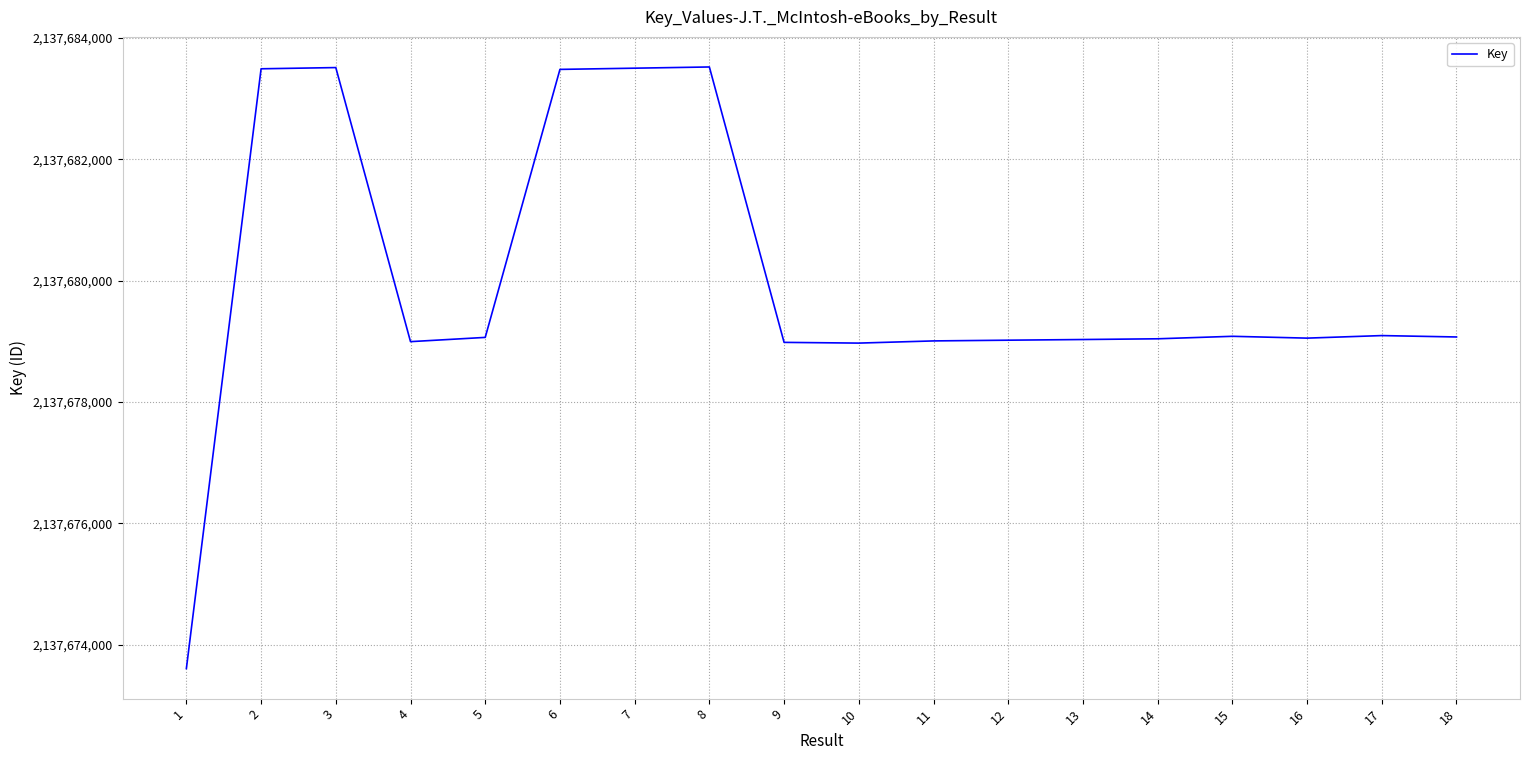

What is the minimum value shown in the chart?

2137673604